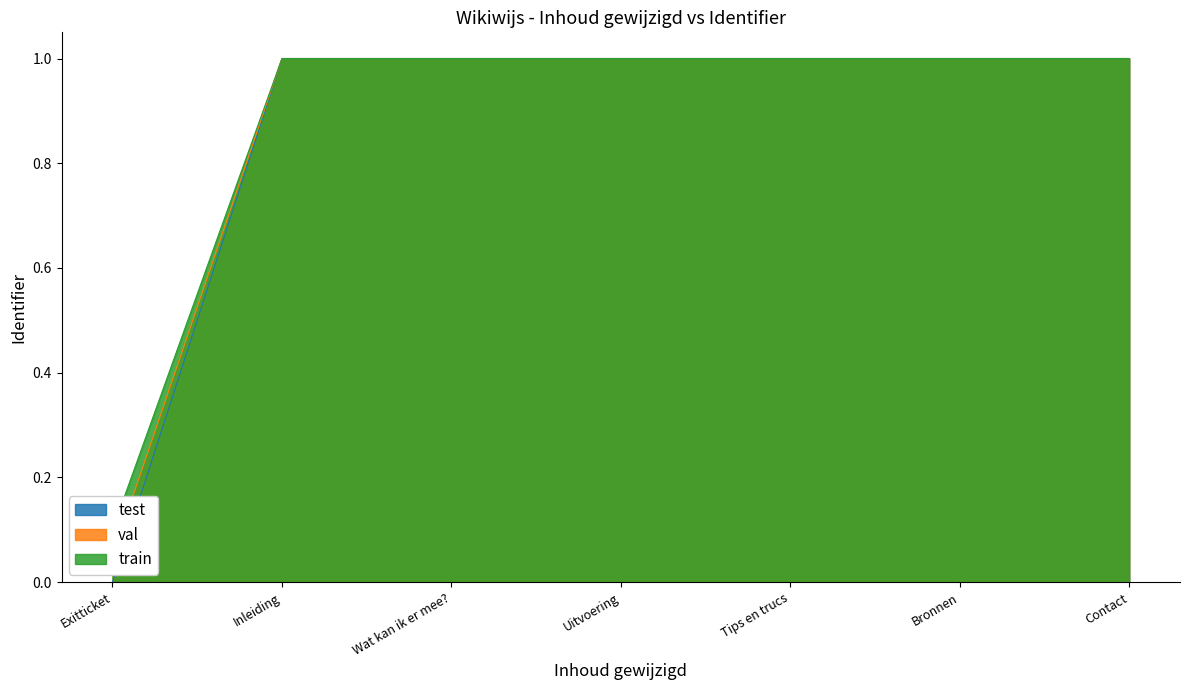

True or false: val and train cross at least once.

False